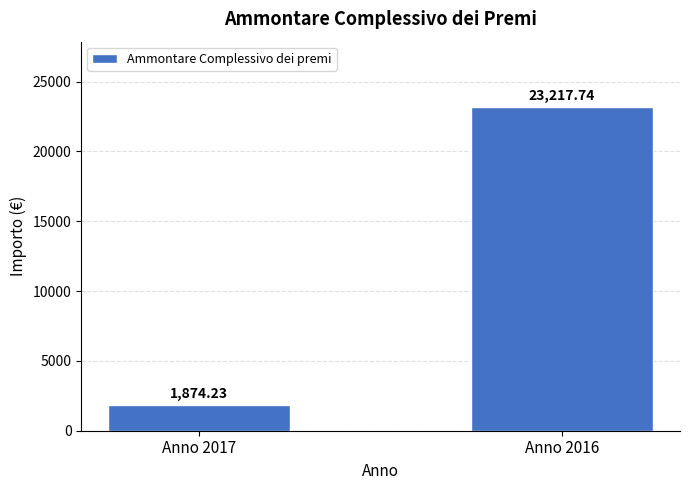

Rank the categories by value from highest to lowest.

Anno 2016, Anno 2017